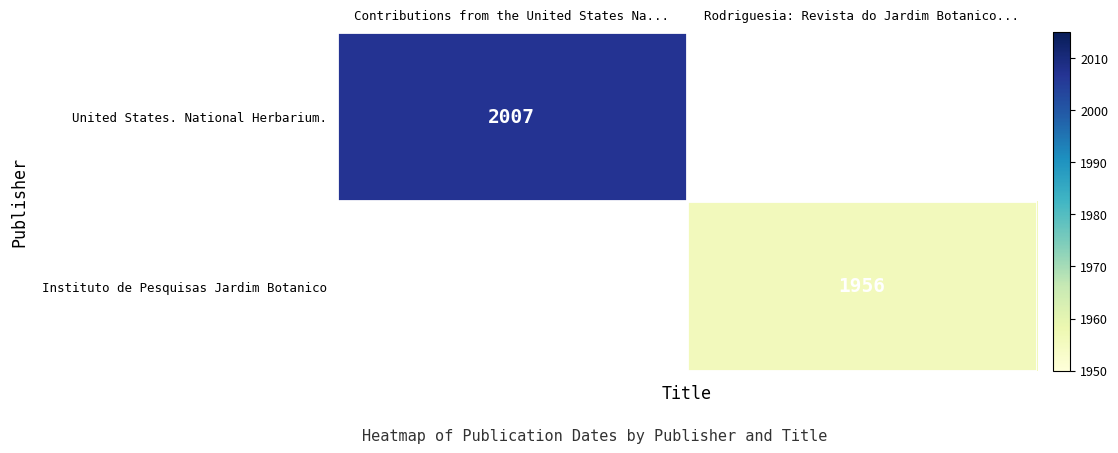

The United States. National Herbarium. series shows 692 at Contributions from the United States Na.... True or false?

False